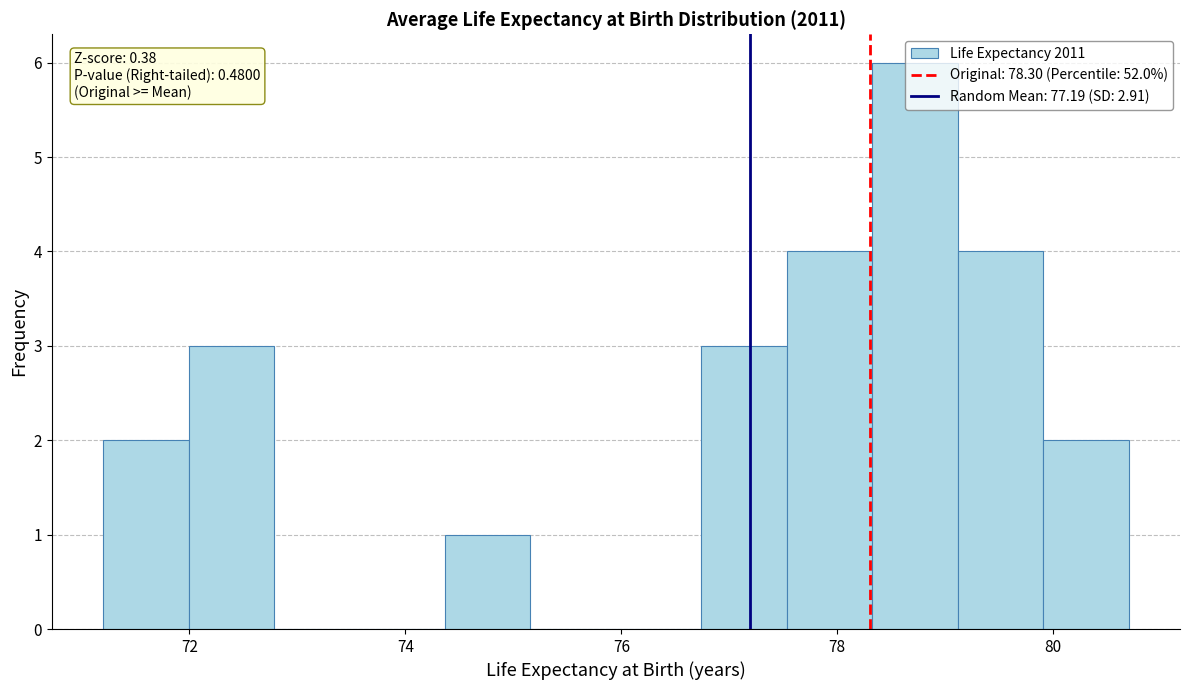

Around what value on the x-axis is the tallest bar? Give the approximate position of its centre, as read against the axis.

78.8